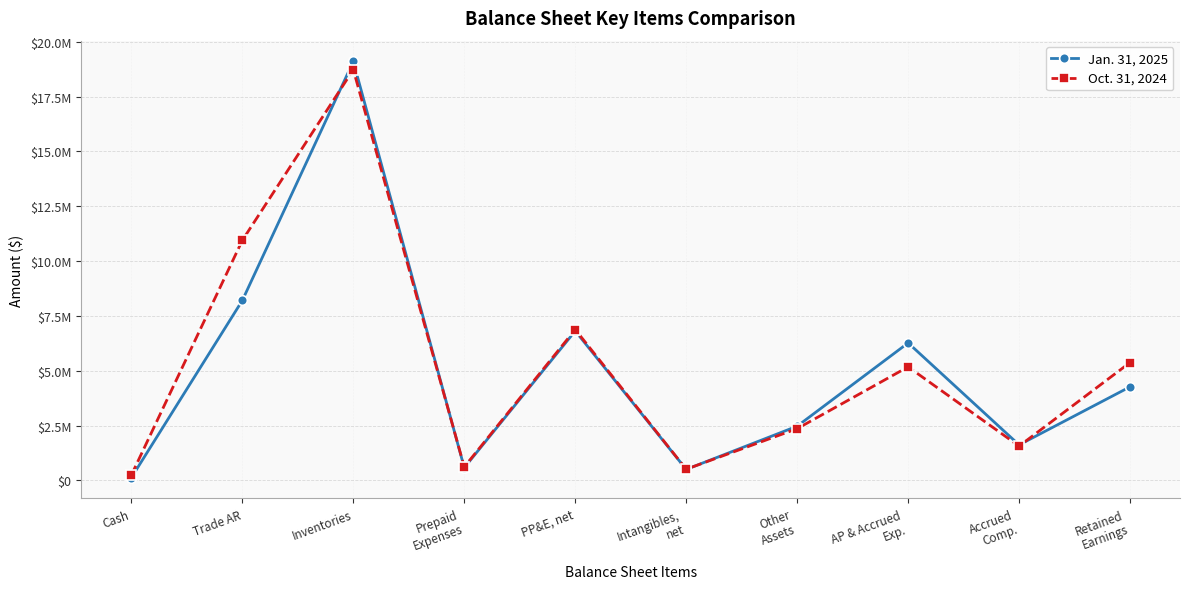

Does the chart have visible grid lines?

Yes